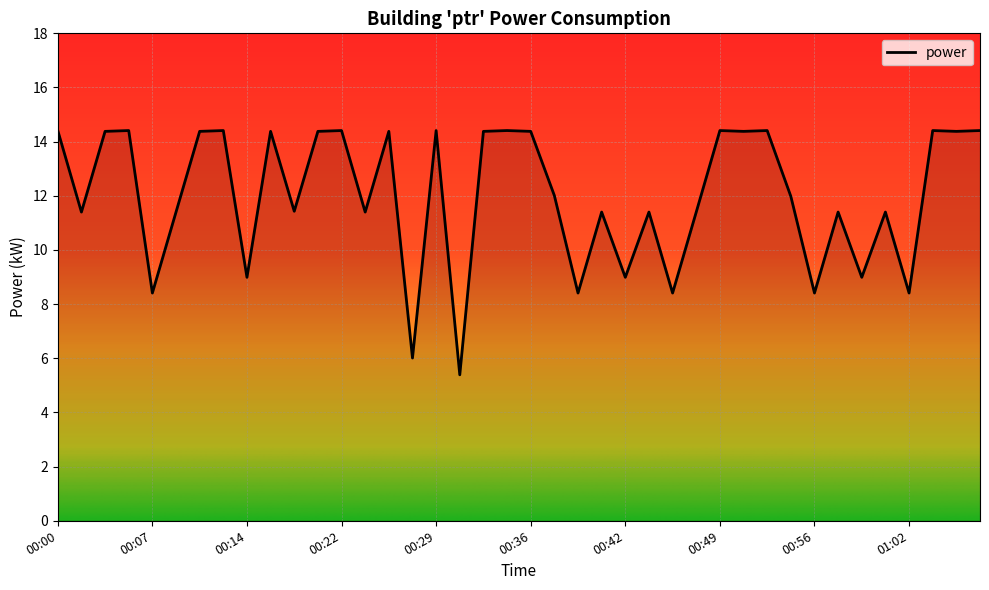

What is the greatest value displayed?

14.4